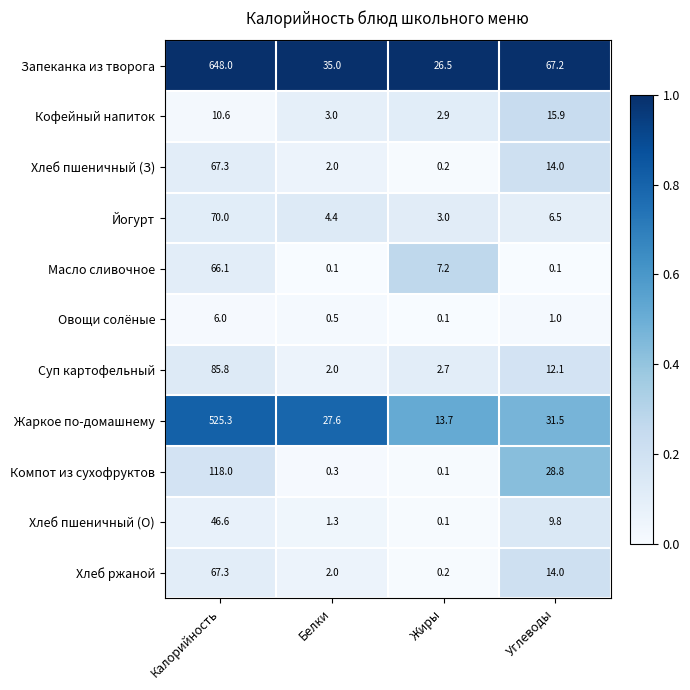

Which series has the widest spread of values?

Запеканка из творога